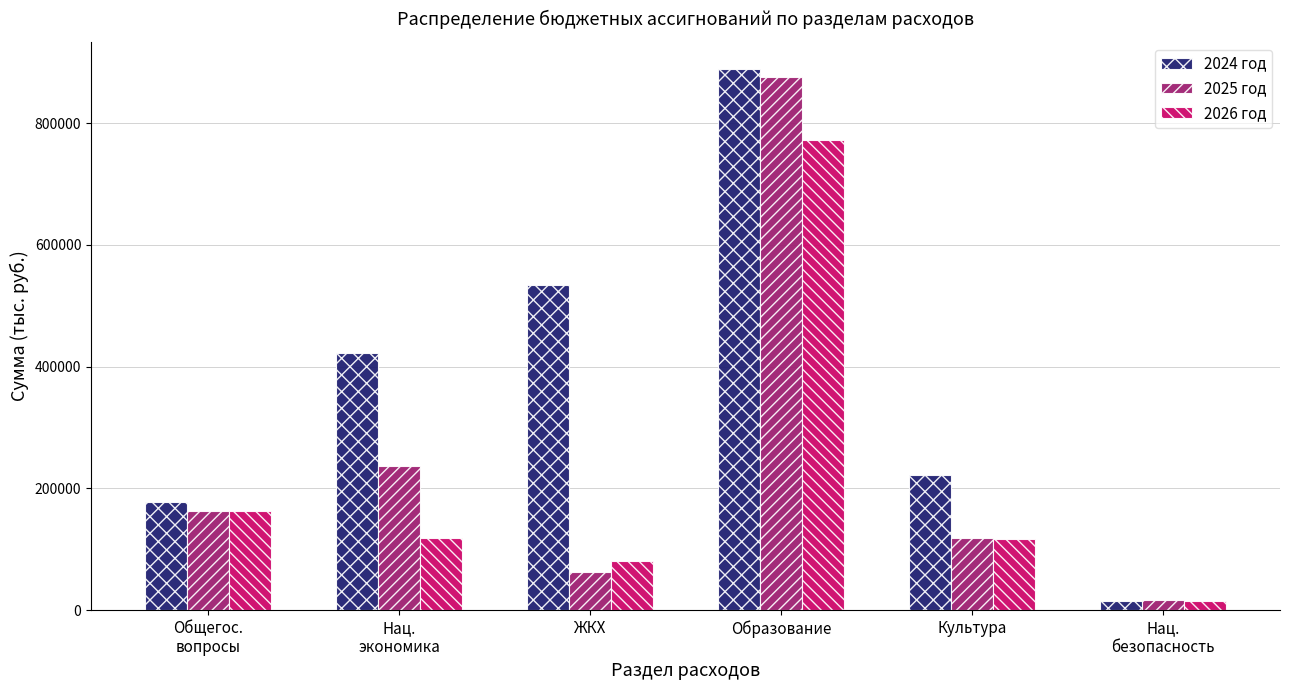

What position from the left is Нац.
экономика?

2